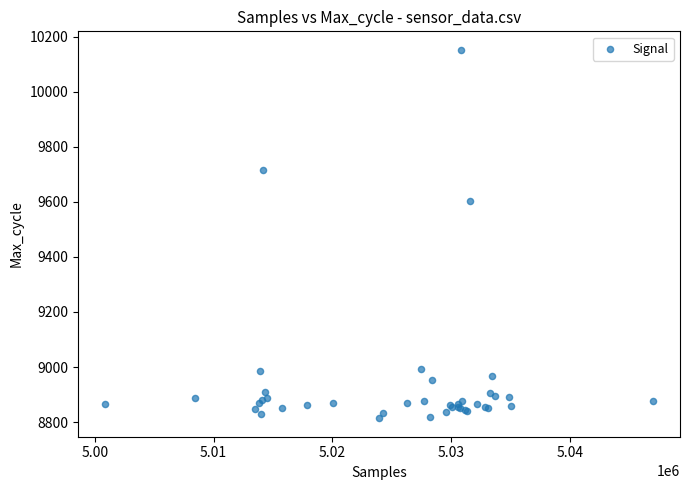

What Y value in the scatter plot is closest to 9483?

9604